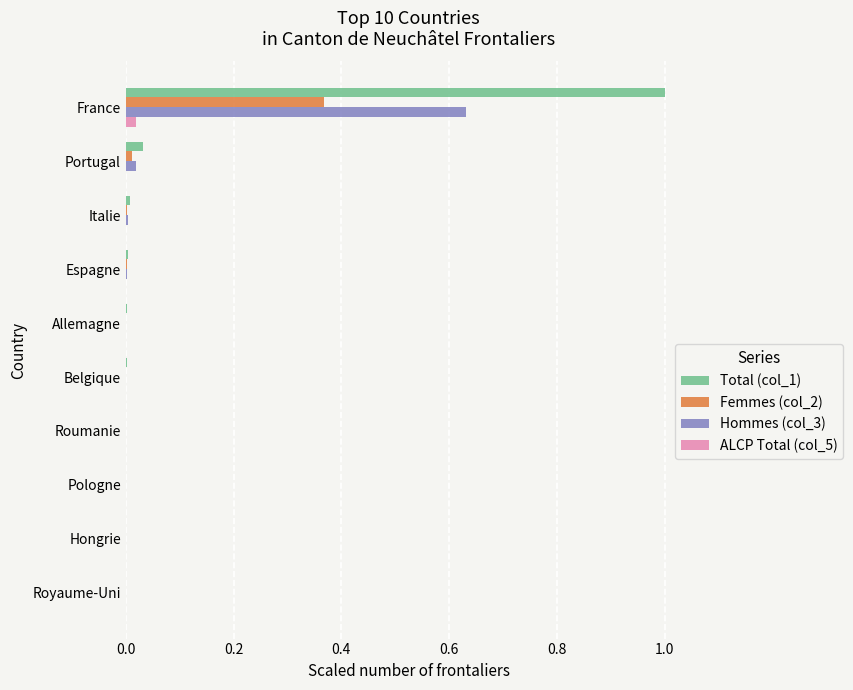

At which category is the sum across all series the highest?

France